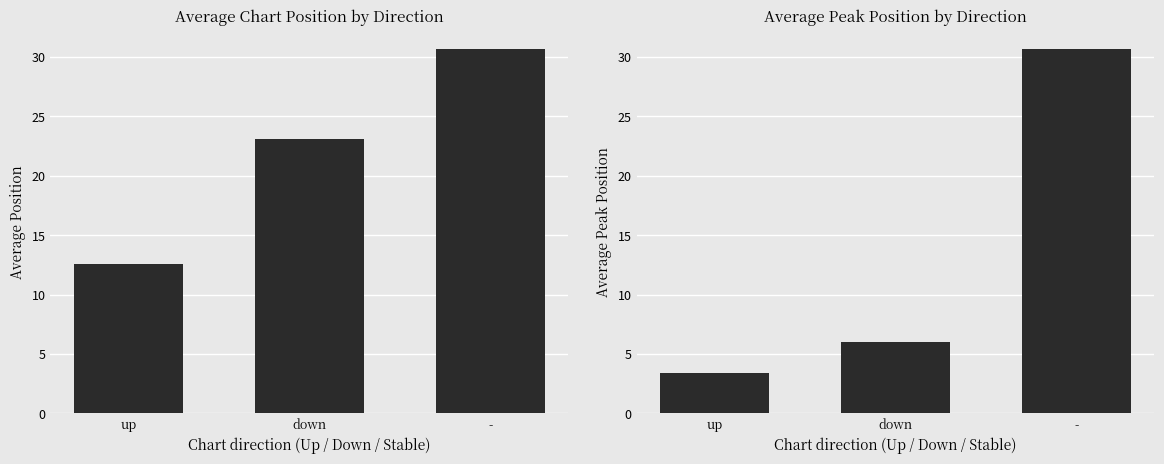

At which label does Average Peak Position reach its minimum?

up